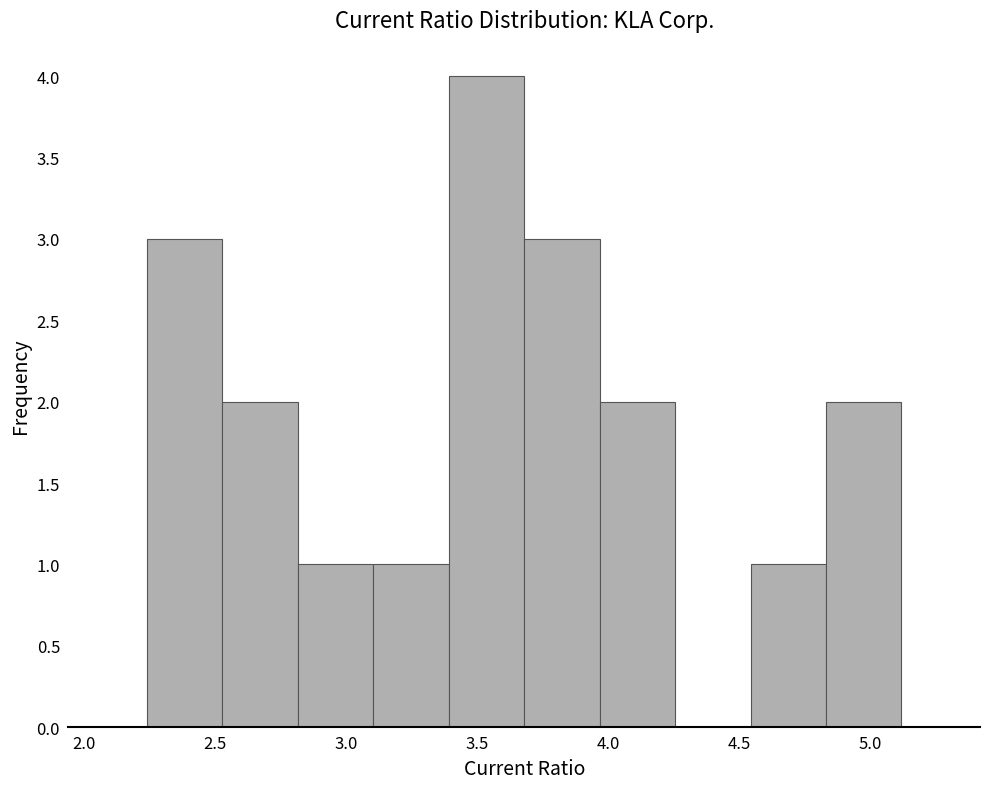

Reading left to right, transcribe this chart: for each bar, give the range it covers on the x-axis and its height. Neither the bar edges nor the heights are printed on the chart, so give them approximately, as read against the axes.

2.25 to 2.55: 3
2.55 to 2.80: 2
2.80 to 3.10: 1
3.10 to 3.40: 1
3.40 to 3.70: 4
3.70 to 3.95: 3
3.95 to 4.25: 2
4.25 to 4.55: 0
4.55 to 4.85: 1
4.85 to 5.10: 2